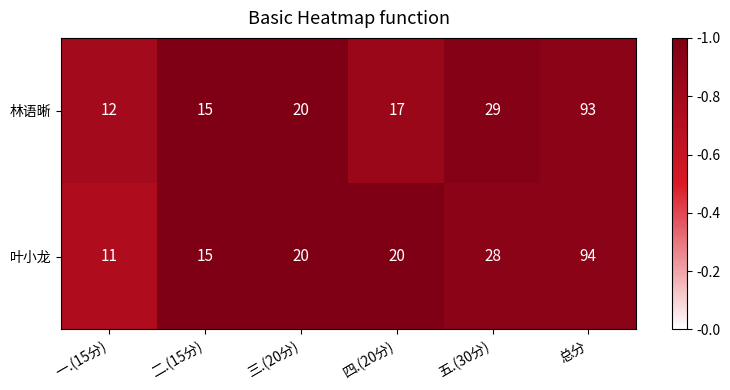

What is the average value of the 叶小龙 series?

31